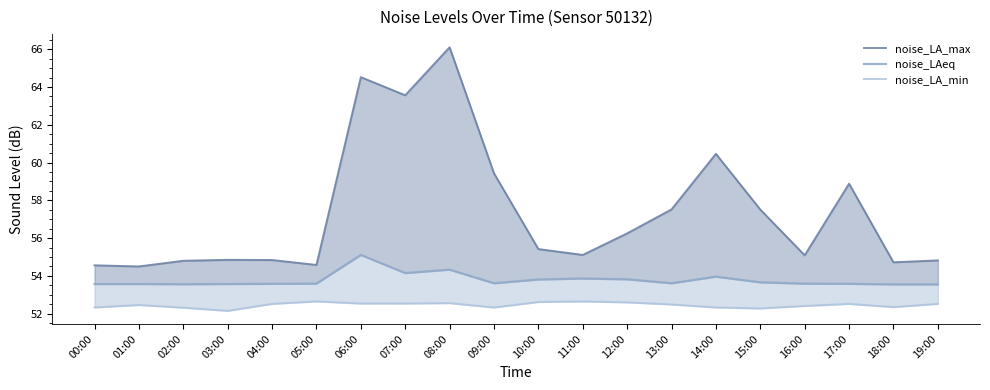

The value of noise_LA_max at 18:00 is 19.2. True or false?

False